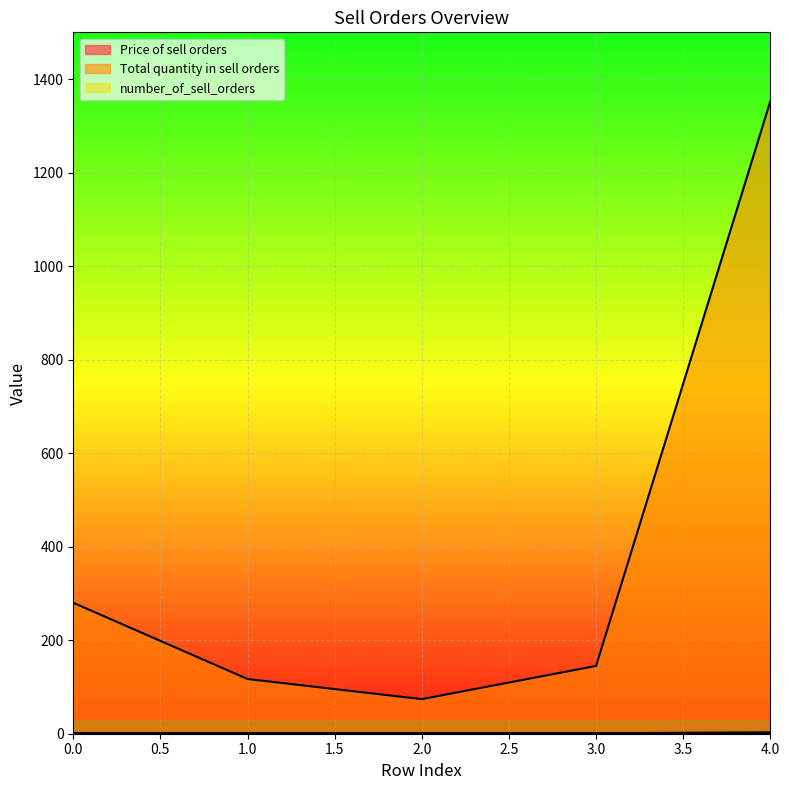

The number_of_sell_orders series shows 1.7 at 0. True or false?

False